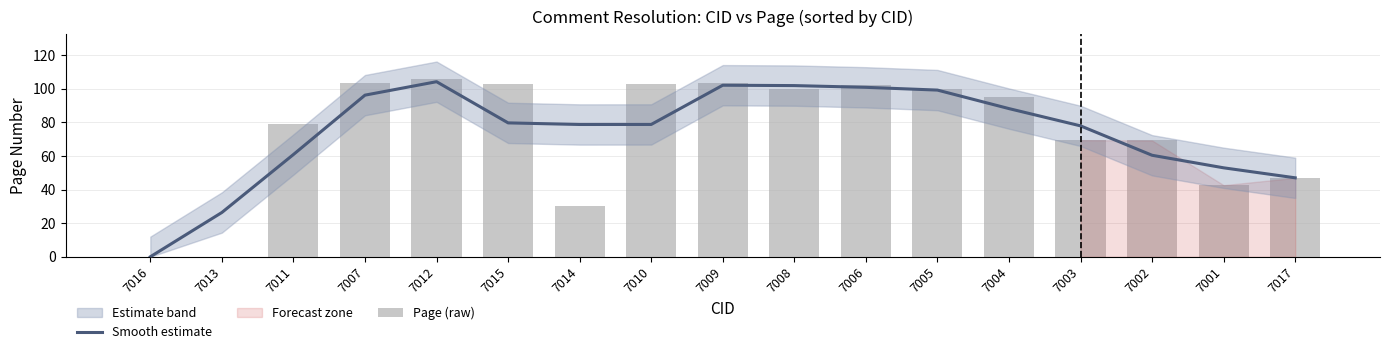

At how many categories does at least one series exceed 69?

13